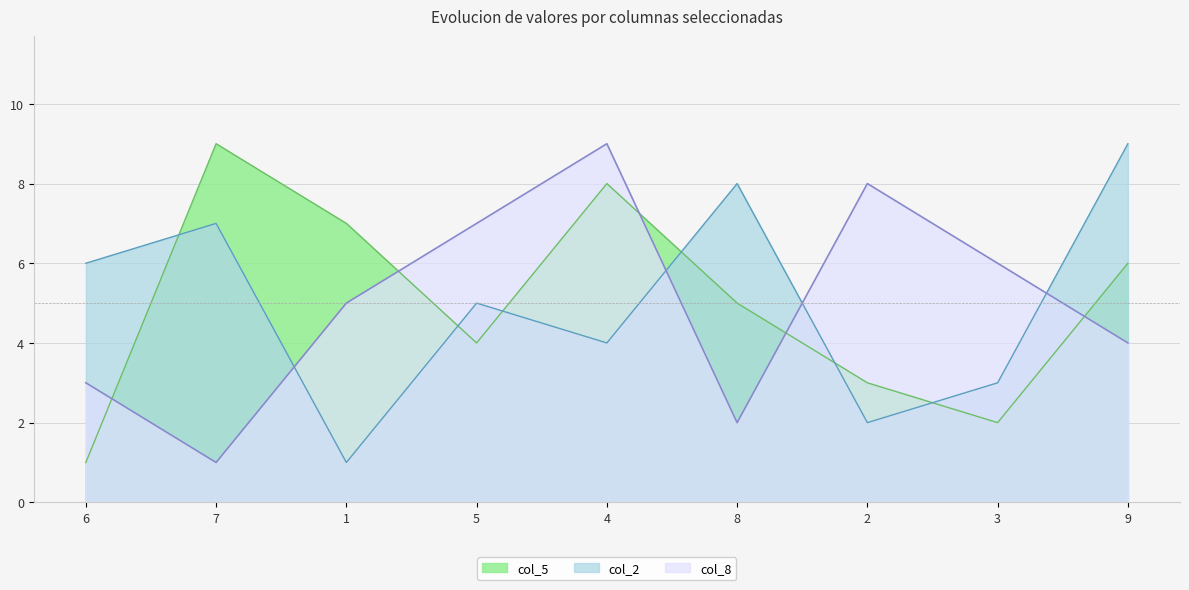

Reading right to left, list all the values displayed in this chart.

col_2: 9=9	3=3	2=2	8=8	4=4	5=5	1=1	7=7	6=6
col_8: 9=4	3=6	2=8	8=2	4=9	5=7	1=5	7=1	6=3
col_5: 9=6	3=2	2=3	8=5	4=8	5=4	1=7	7=9	6=1